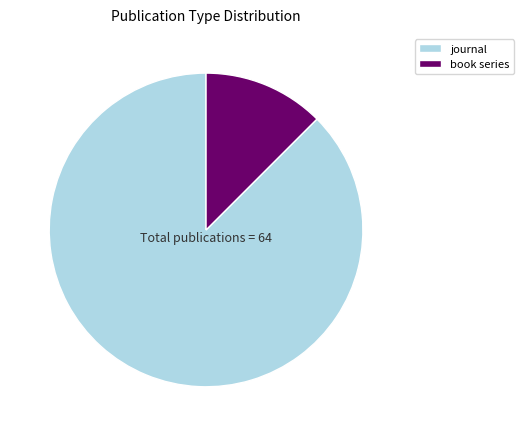

How many segments does this pie chart have?

2